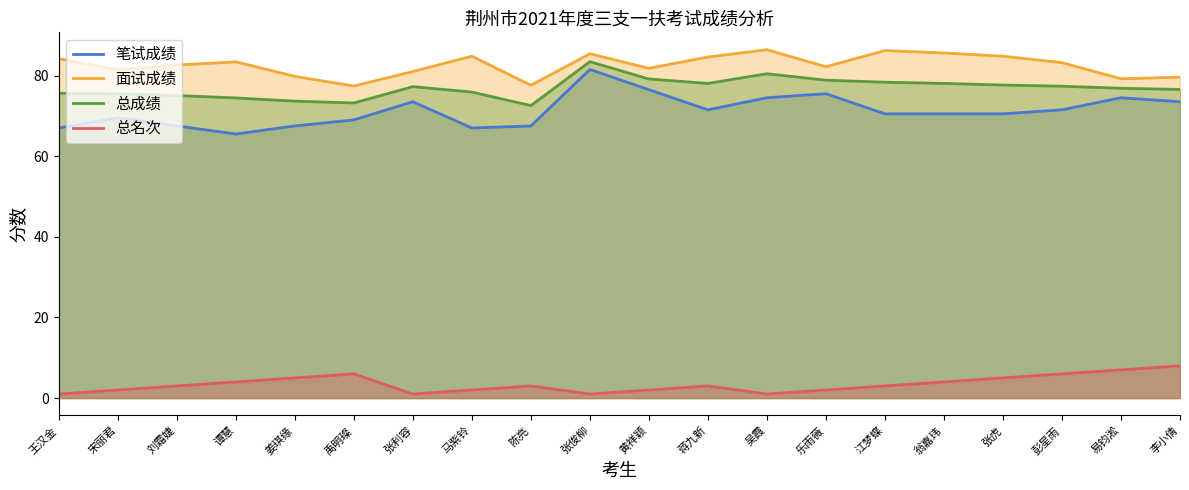

Does the chart display data point markers on the line(s)?

No